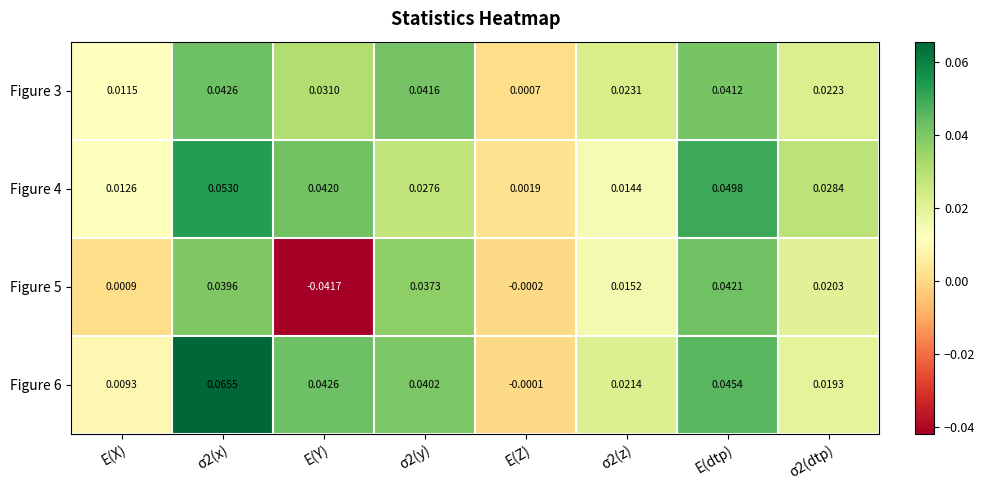

At which category does the chart reach its minimum across all series?

E(Y)